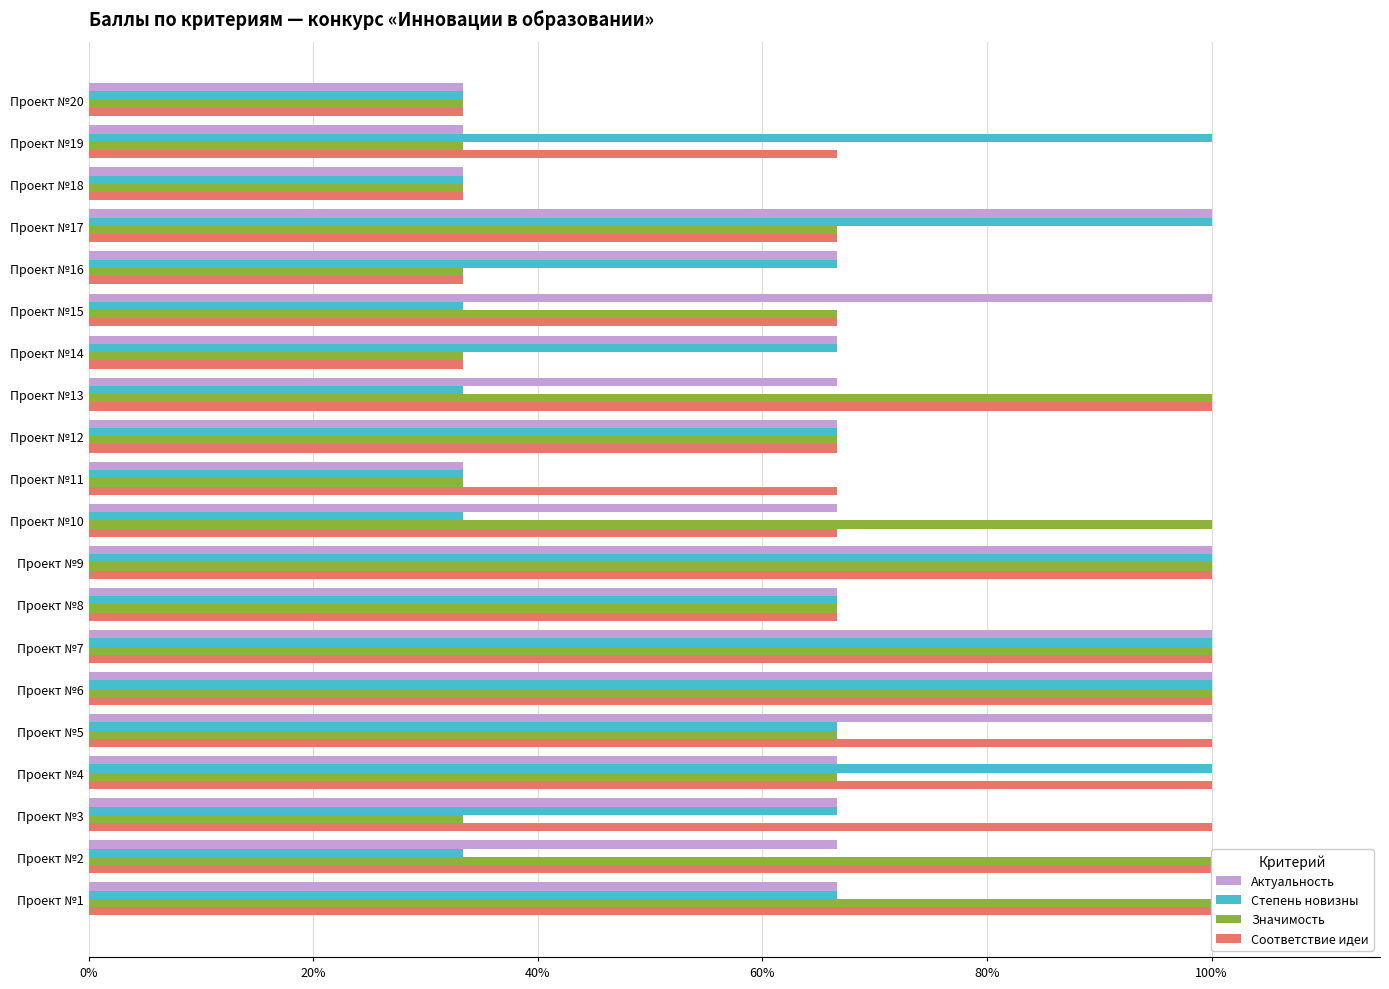

Is it true that Соответствие идеи equals 0.2 at Проект №10?

False